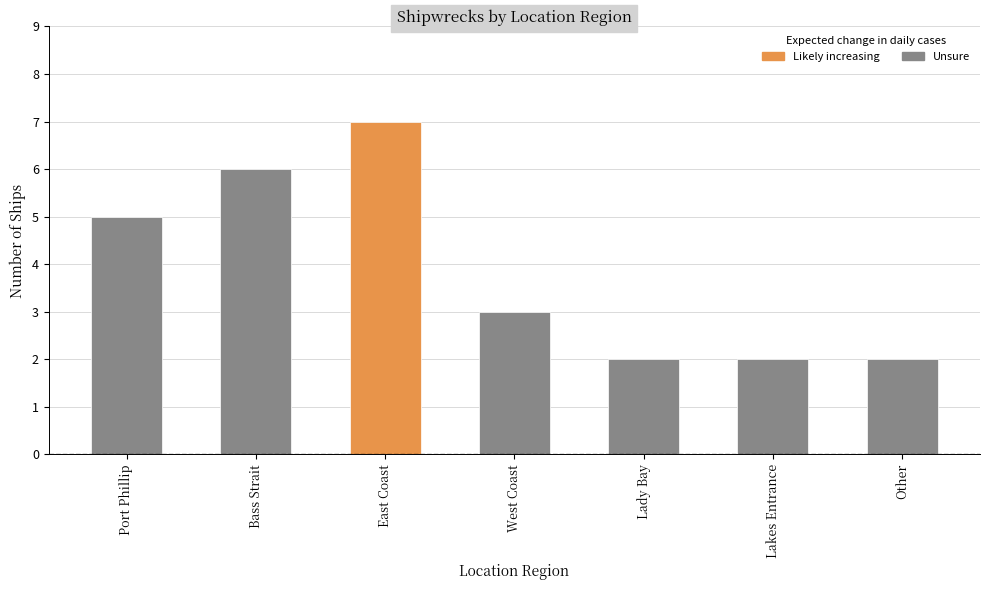

How many data points does each series have?

7